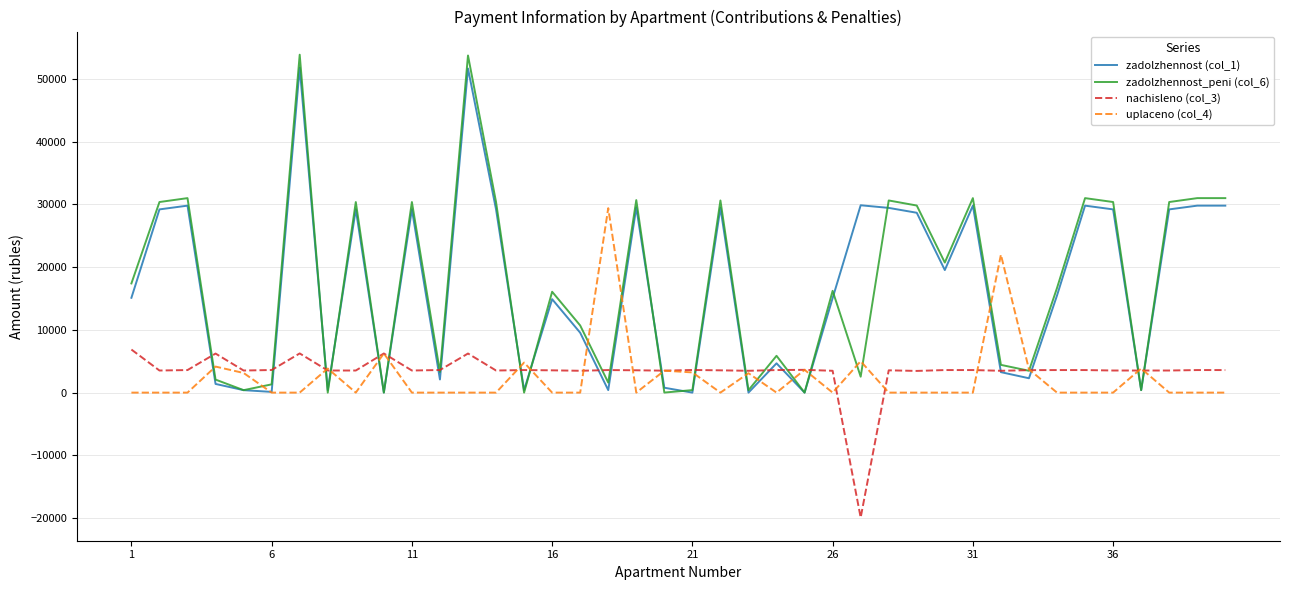

What is the highest value of the nachisleno (col_3) series?

6861.6